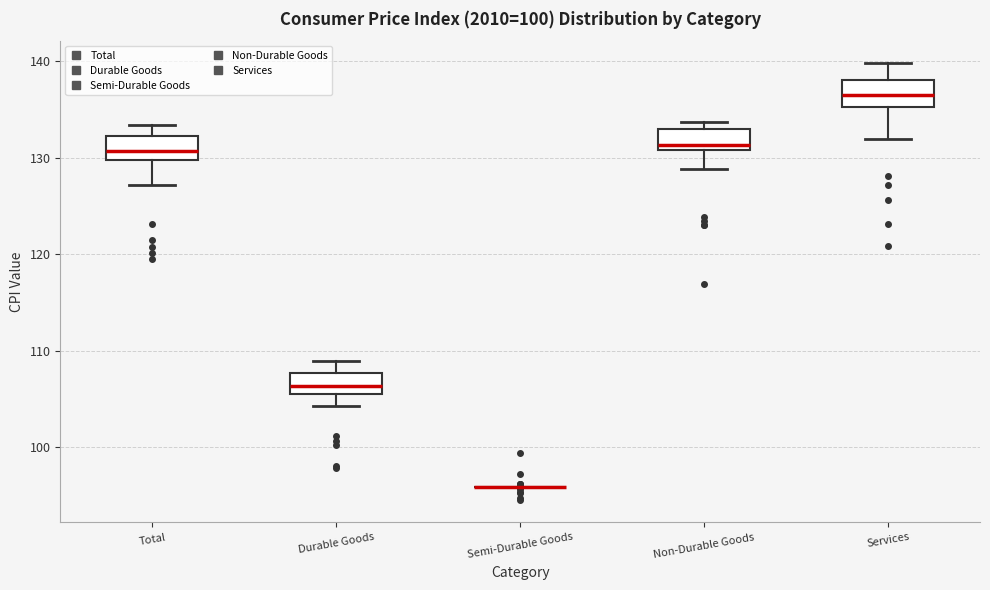

Reading left to right, read every box against the y-axis: the position of its median line, the range the box covers, and the ends of its whiskers. The values are not printed on the chart, so give them approximately, as read against the axis.

Total: median 131, box 130 to 132, whiskers 127 to 133
Durable Goods: median 106 (inside the box), box 106 to 108, whiskers 104 to 109
Semi-Durable Goods: box collapsed to a line at 96, whiskers 96 to 96
Non-Durable Goods: median 131 (just above the box's lower edge), box 131 to 133, whiskers 129 to 134
Services: median 137, box 135 to 138, whiskers 132 to 140